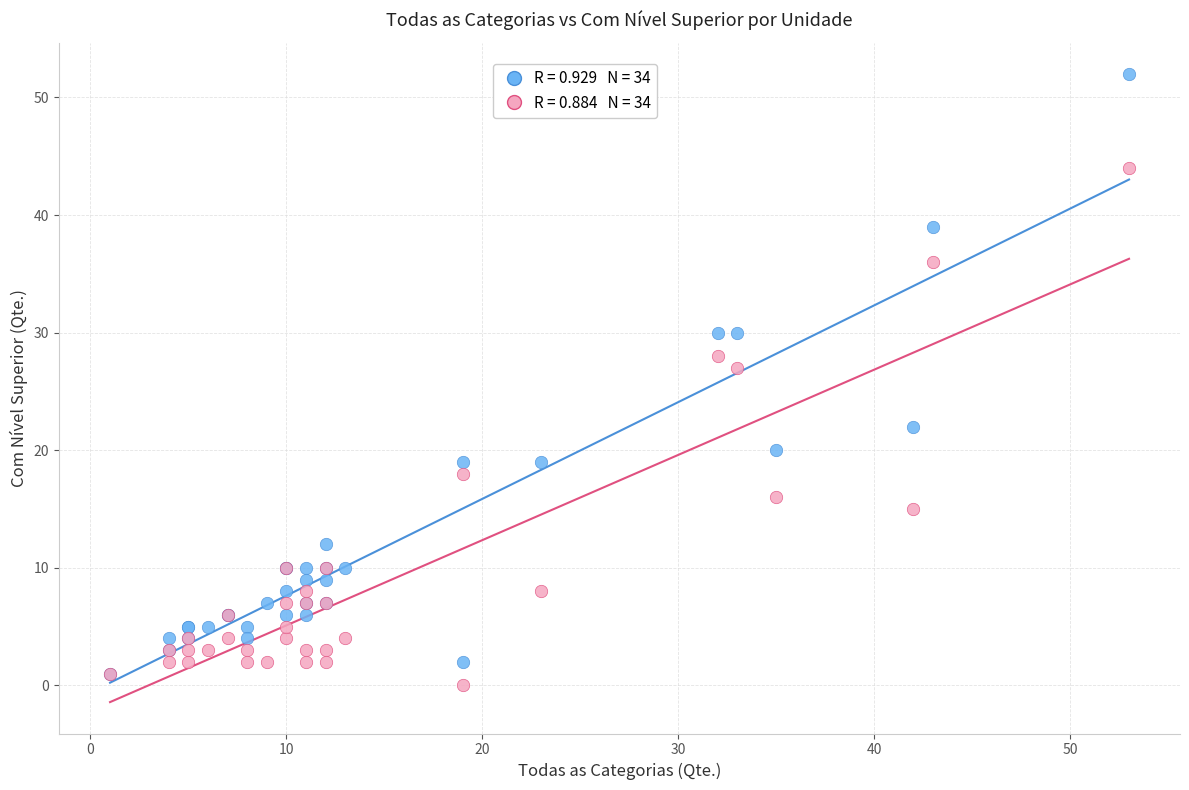

Across all series, what Y value is closest to 26?

27